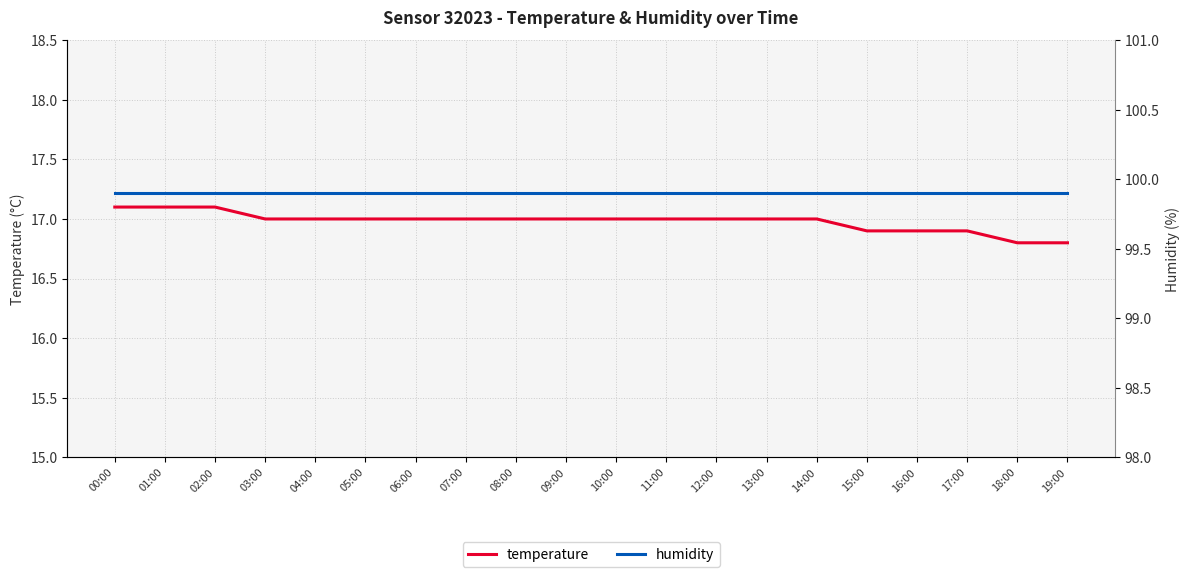

At how many categories does at least one series exceed 75?

20